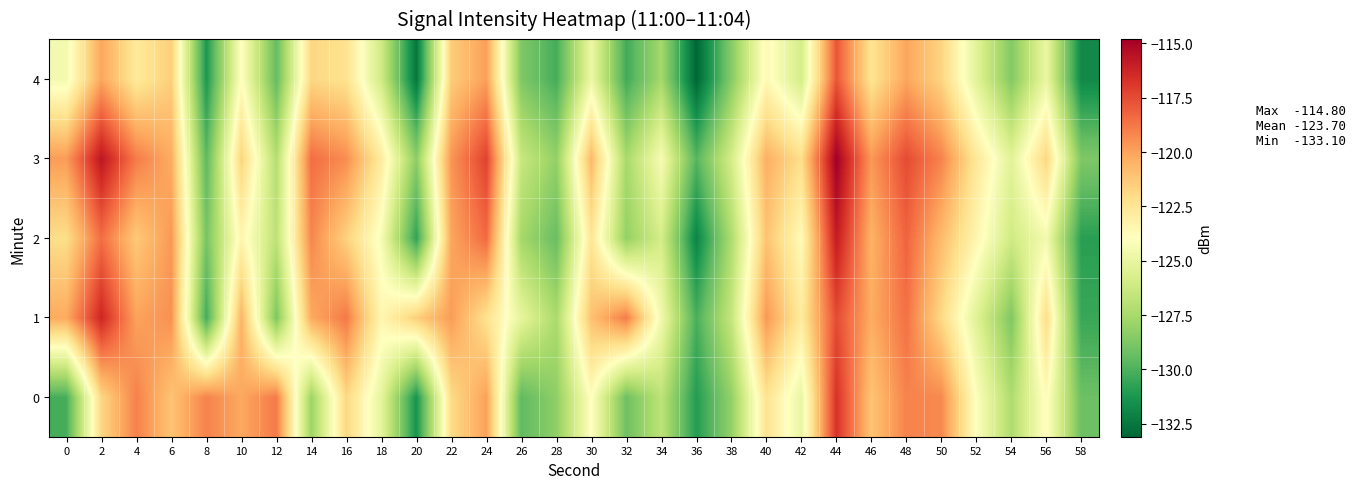

Reading right to left, what are all the values shown in this chart?

0: 58=-129.2	56=-123.8	54=-127.3	52=-124.0	50=-119.3	48=-119.1	46=-121.1	44=-116.7	42=-124.9	40=-122.4	38=-128.1	36=-131.0	34=-126.8	32=-129.2	30=-123.9	28=-128.2	26=-129.5	24=-119.9	22=-122.0	20=-131.4	18=-125.1	16=-121.9	14=-127.9	12=-118.8	10=-120.2	8=-119.1	6=-121.1	4=-119.1	2=-121.8	0=-130.2
1: 58=-130.5	56=-122.1	54=-128.7	52=-125.4	50=-121.9	48=-118.6	46=-120.3	44=-117.5	42=-122.8	40=-119.7	38=-126.5	36=-130.1	34=-124.6	32=-118.9	30=-121.0	28=-127.4	26=-125.1	24=-122.3	22=-119.8	20=-121.5	18=-123.5	16=-118.8	14=-120.2	12=-128.7	10=-120.5	8=-130.3	6=-119.5	4=-120.0	2=-116.3	0=-120.2
2: 58=-130.9	56=-124.5	54=-126.1	52=-123.4	50=-120.8	48=-118.2	46=-120.5	44=-115.9	42=-123.7	40=-121.1	38=-127.3	36=-132.0	34=-125.9	32=-128.1	30=-122.5	28=-129.3	26=-127.6	24=-118.4	22=-120.1	20=-130.7	18=-124.3	16=-121.6	14=-119.2	12=-126.8	10=-123.4	8=-128.9	6=-119.7	4=-121.3	2=-118.5	0=-122.1
3: 58=-128.7	56=-121.8	54=-125.3	52=-122.6	50=-119.1	48=-117.5	46=-119.7	44=-114.8	42=-122.1	40=-120.4	38=-125.9	36=-129.8	34=-124.3	32=-127.5	30=-120.7	28=-128.1	26=-126.4	24=-117.2	22=-119.6	20=-128.3	18=-122.8	16=-119.4	14=-118.5	12=-127.1	10=-121.7	8=-129.6	6=-120.3	4=-118.9	2=-115.7	0=-119.8
4: 58=-131.8	56=-124.9	54=-128.6	52=-125.3	50=-121.7	48=-120.1	46=-122.4	44=-117.8	42=-125.9	40=-123.6	38=-128.5	36=-133.1	34=-127.6	32=-130.3	30=-124.8	28=-130.2	26=-128.7	24=-119.9	22=-121.4	20=-132.5	18=-126.1	16=-122.3	14=-121.8	12=-129.4	10=-123.9	8=-131.2	6=-121.5	4=-122.7	2=-120.1	0=-124.5